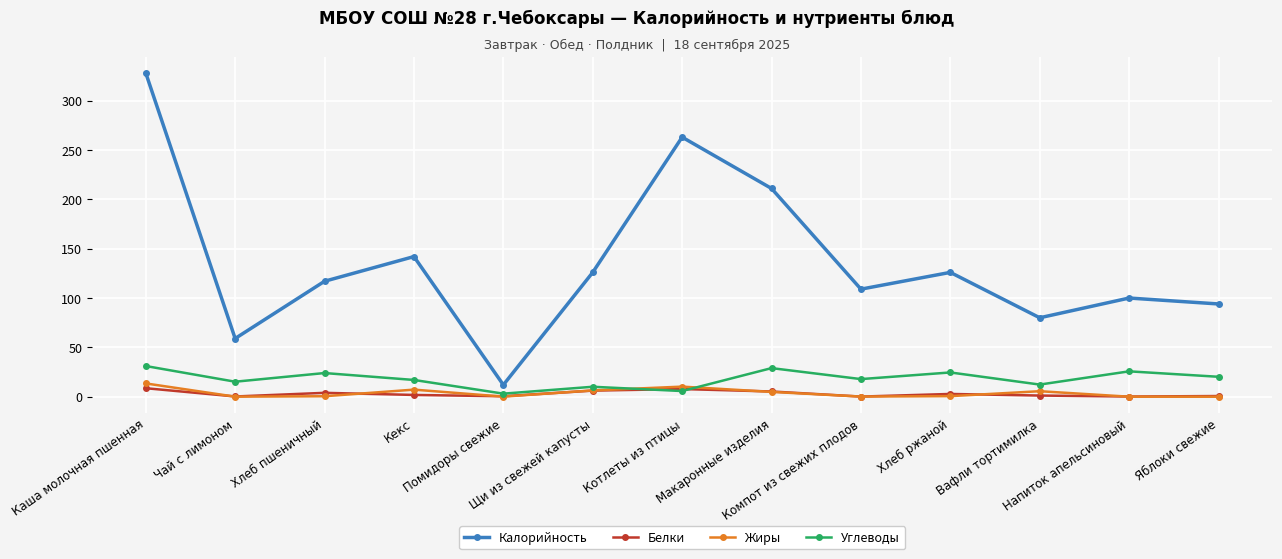

What is the difference between the Углеводы values at Чай с лимоном and Макаронные изделия?

13.8